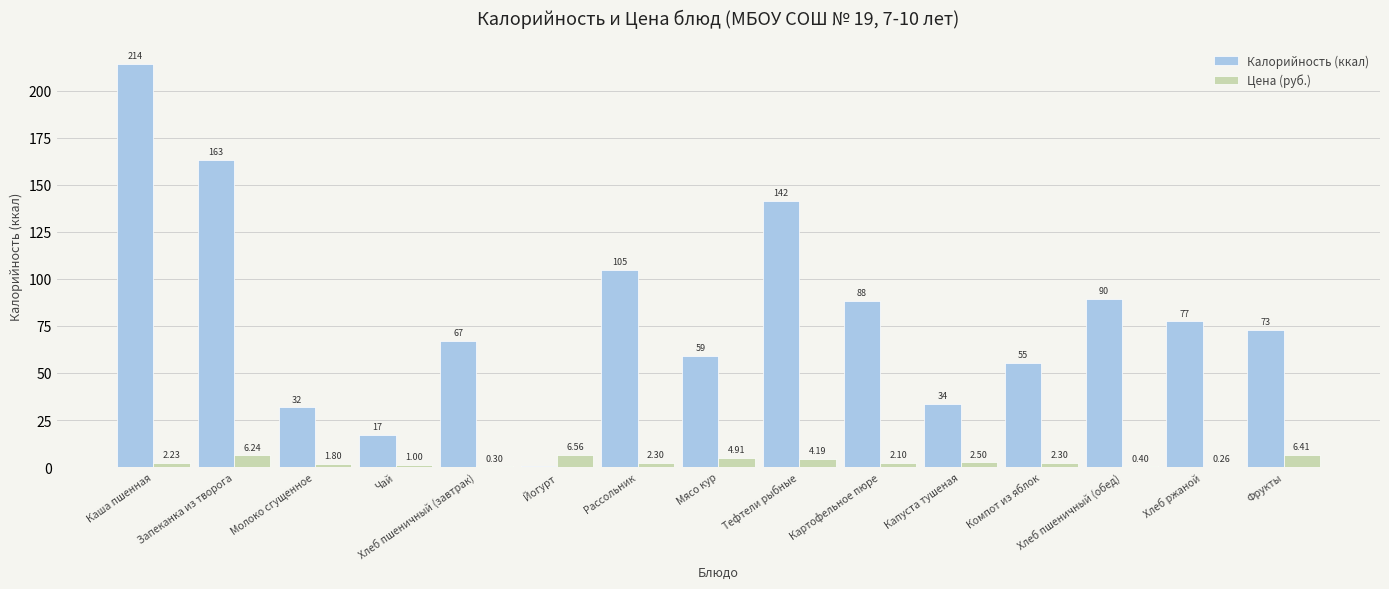

The Калорийность (ккал) series shows 14.5 at Хлеб пшеничный (завтрак). True or false?

False